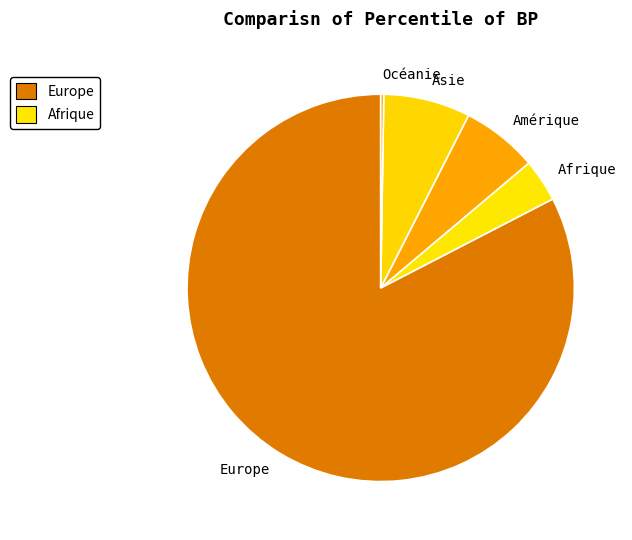

Which category has the biggest portion of the pie?

Europe